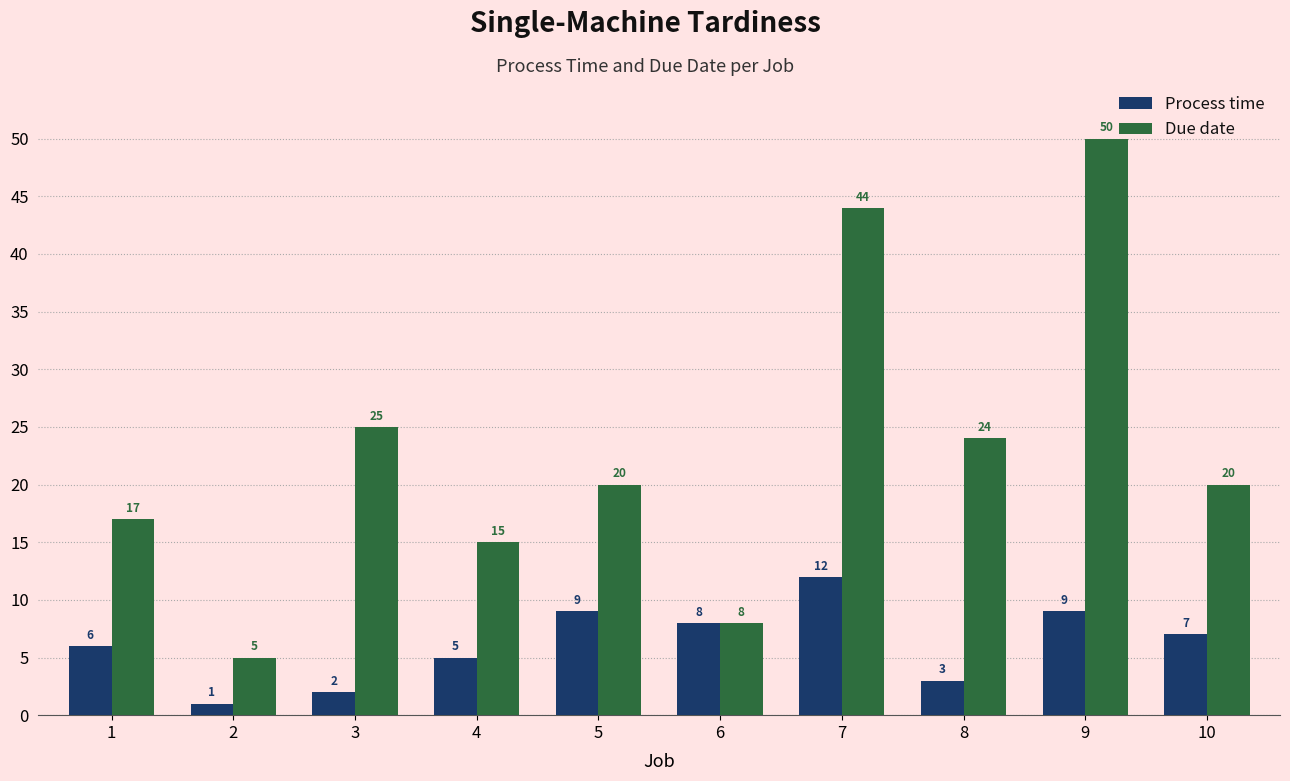

Where is Due date nearest to the value 27?

3